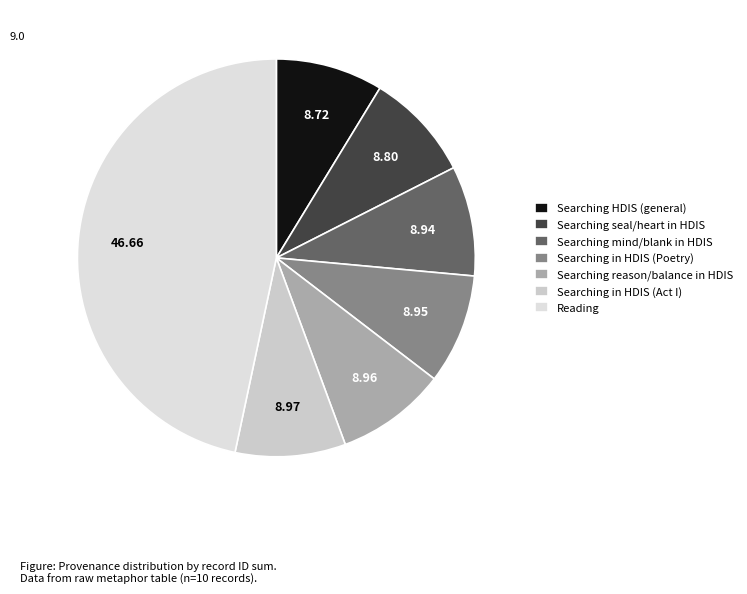

What is the largest slice in the pie chart?

Reading